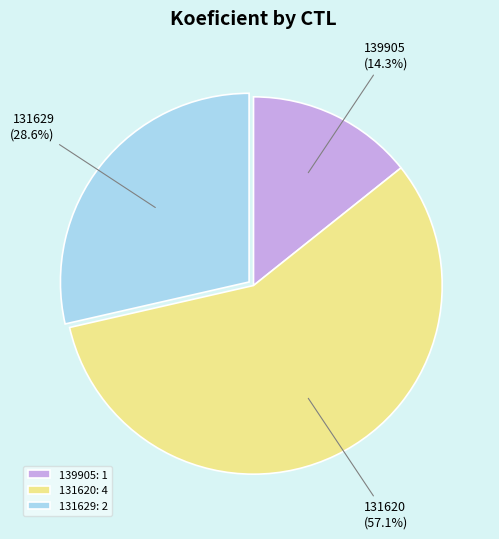

To the nearest percent, what is the difference between the 131620 and 139905 slice percentages?

43%